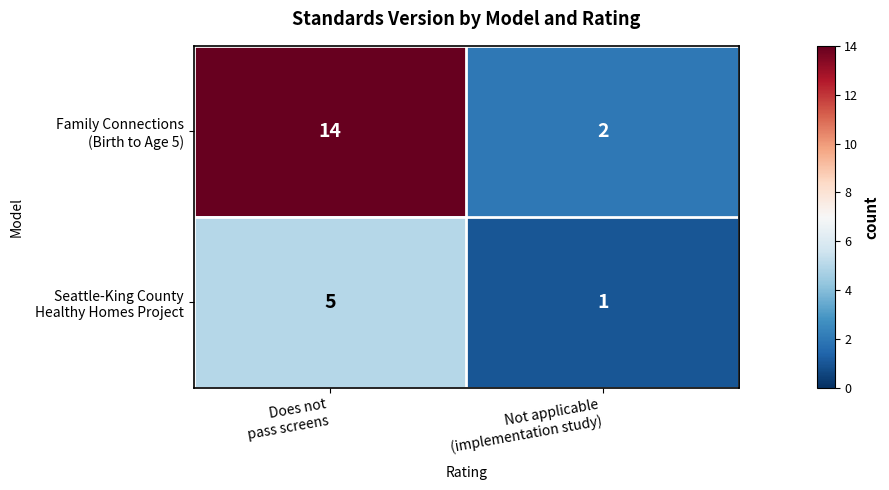

What is the greatest value displayed?

14